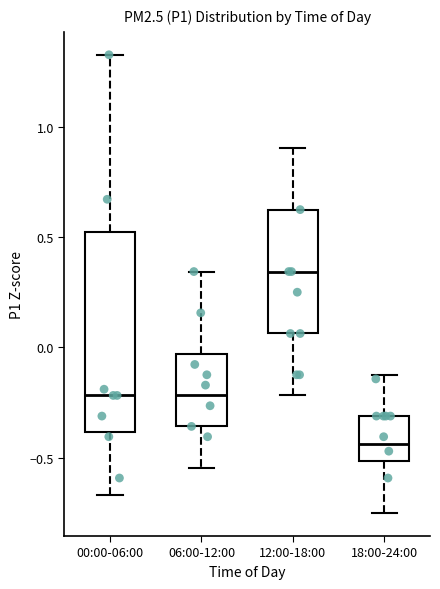

Reading left to right, transcribe this box plot: for each box, give where its median line is, the range the box spans, and where its two whiskers end, as read against the y-axis. The values are not printed on the chart, so give them approximately, as read against the axis.

00:00-06:00: median -0.20, box -0.40 to 0.50, whiskers -0.65 to 1.35
06:00-12:00: median -0.20, box -0.35 to -0.05, whiskers -0.55 to 0.35
12:00-18:00: median 0.35, box 0.05 to 0.65, whiskers -0.20 to 0.90
18:00-24:00: median -0.45, box -0.50 to -0.30, whiskers -0.75 to -0.10